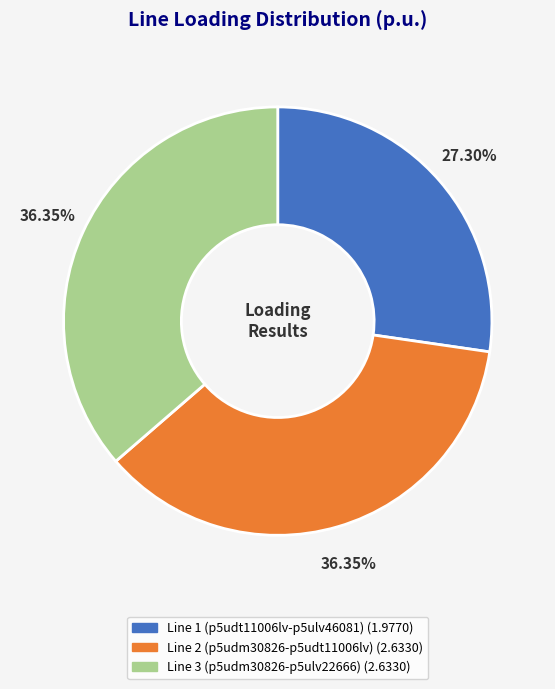

Does any single category account for the majority?

No